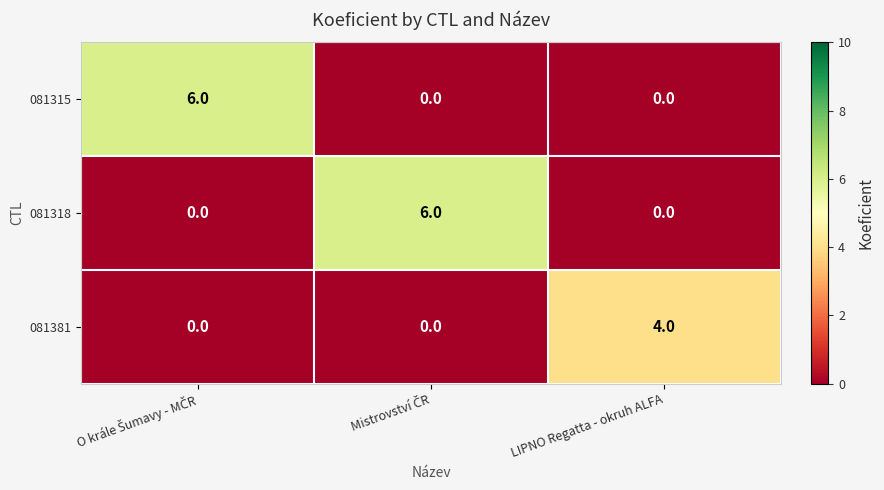

Reading left to right, transcribe all the data shown in this chart.

081315: 6	0	0
081318: 0	6	0
081381: 0	0	4